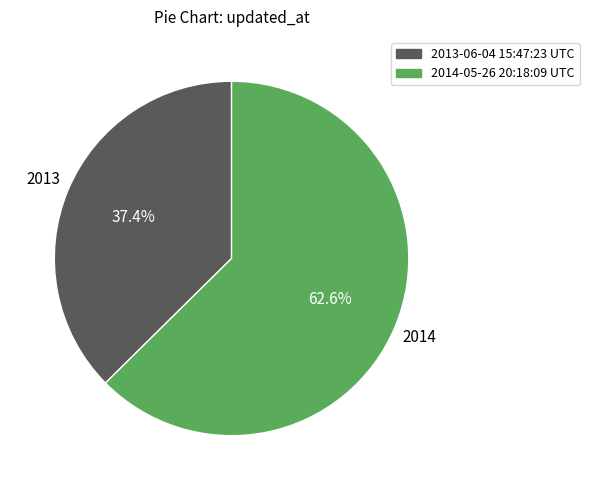

How many slices are in this pie chart?

2